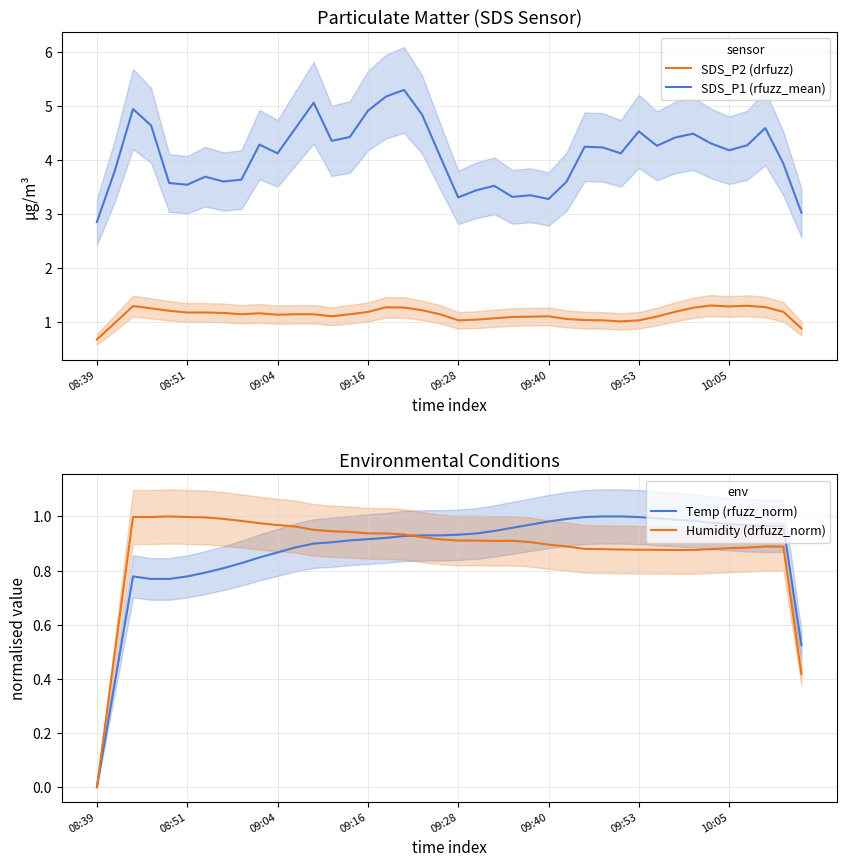

Is it true that SDS_P2 (drfuzz) equals 1.0 at 09:53?

True